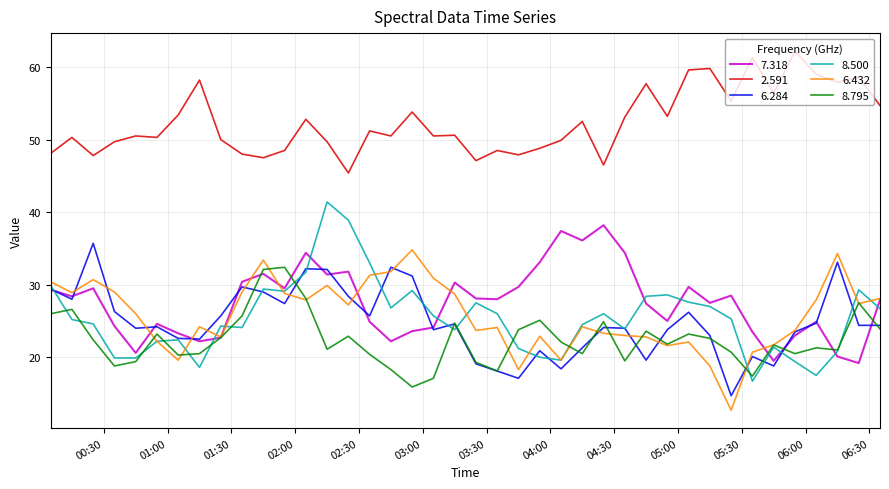

Which series has the largest total across all categories?

2.591